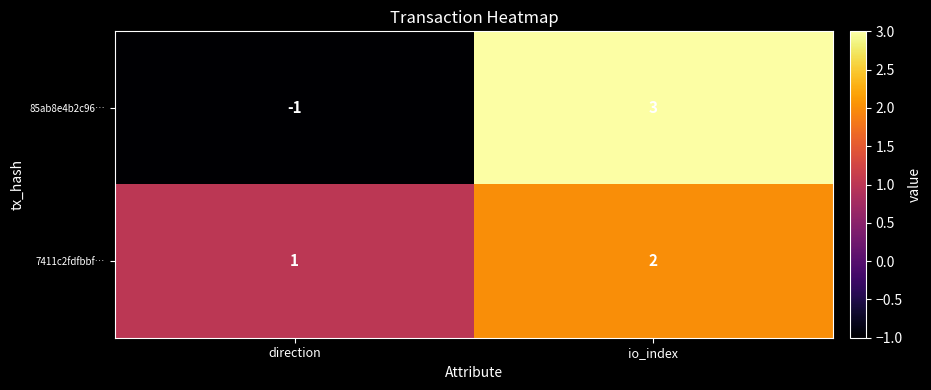

Which category has the highest value in the 85ab8e4b2c96… series?

io_index